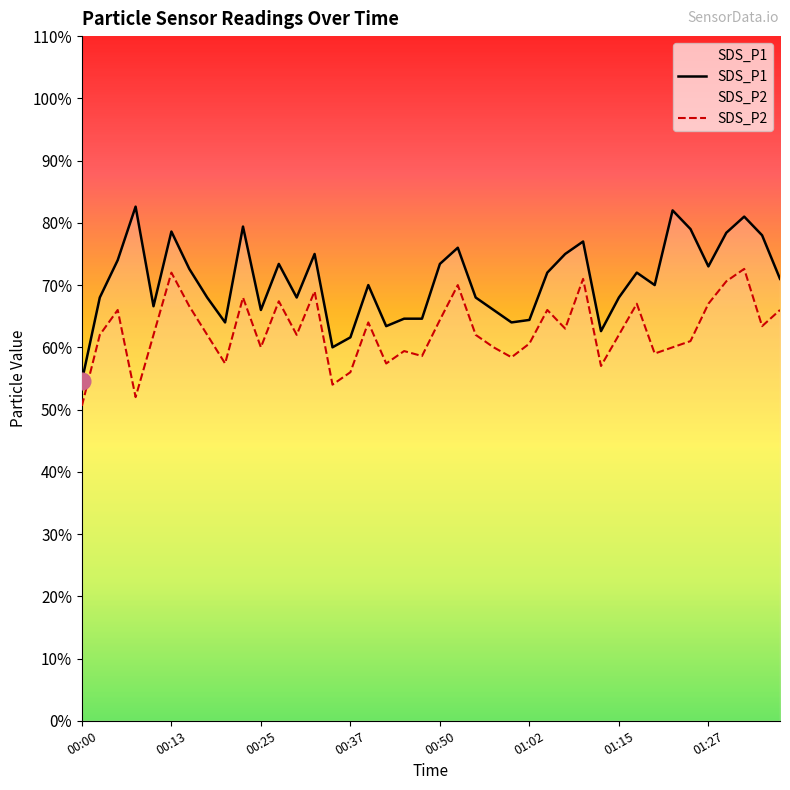

List the labels in order of SDS_P2 value, smallest first.

00:00, 00:08, 00:35, 00:37, 01:12, 00:20, 00:42, 00:59, 00:47, 01:20, 00:45, 00:25, 00:57, 01:22, 01:02, 01:25, 00:03, 00:10, 00:18, 00:30, 00:55, 01:15, 01:07, 01:35, 00:40, 00:50, 00:05, 01:05, 01:37, 00:15, 01:17, 01:27, 00:27, 00:23, 00:32, 00:52, 01:30, 01:10, 00:13, 01:32